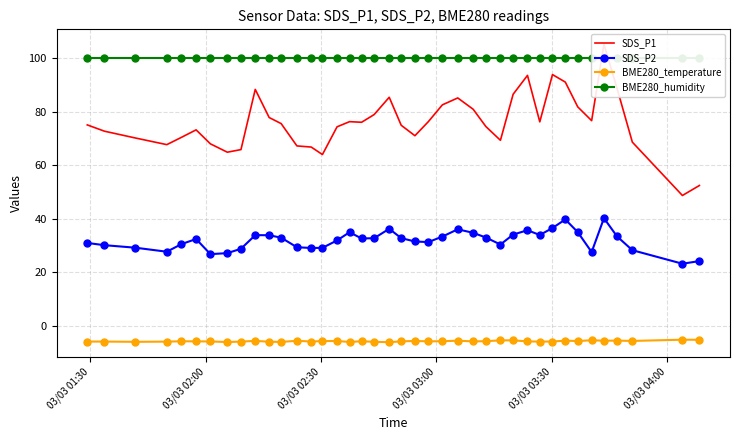

True or false: SDS_P2 and BME280_temperature intersect in this chart.

False